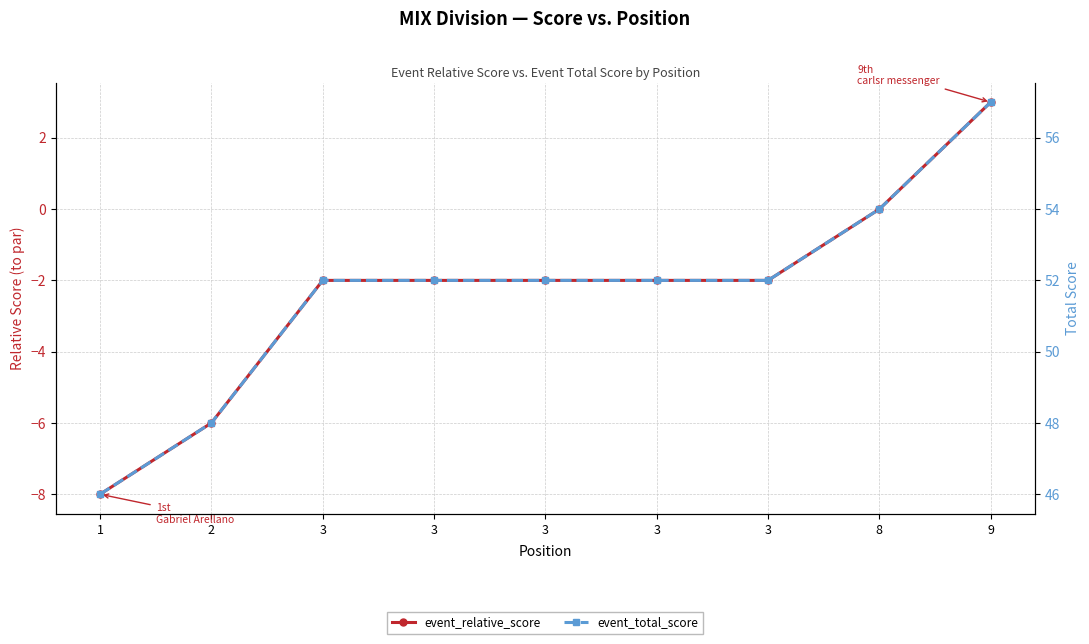

At which label is event_relative_score closest to -2?

3